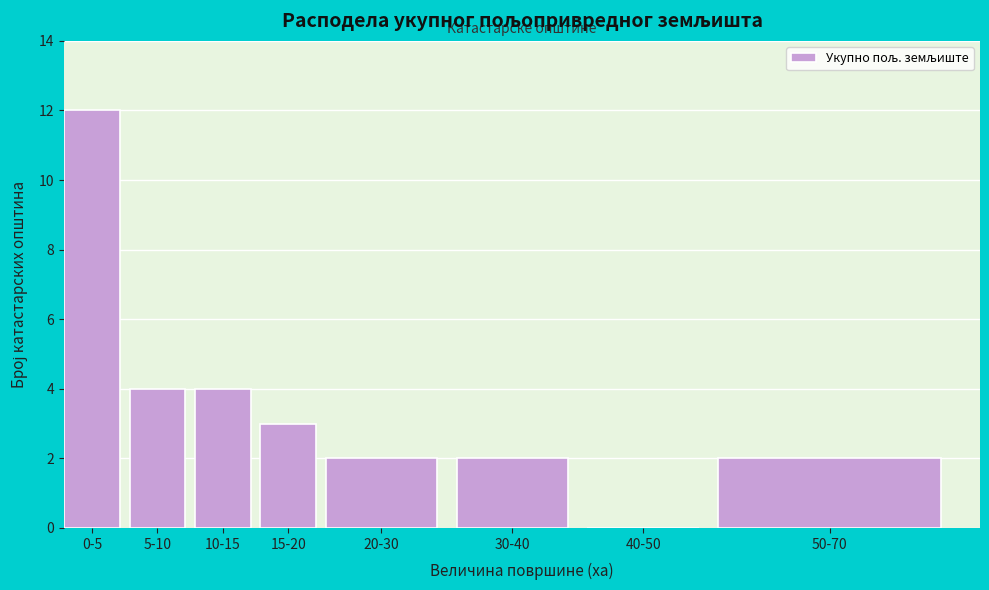

At which category does the chart reach its peak across all series?

0-5